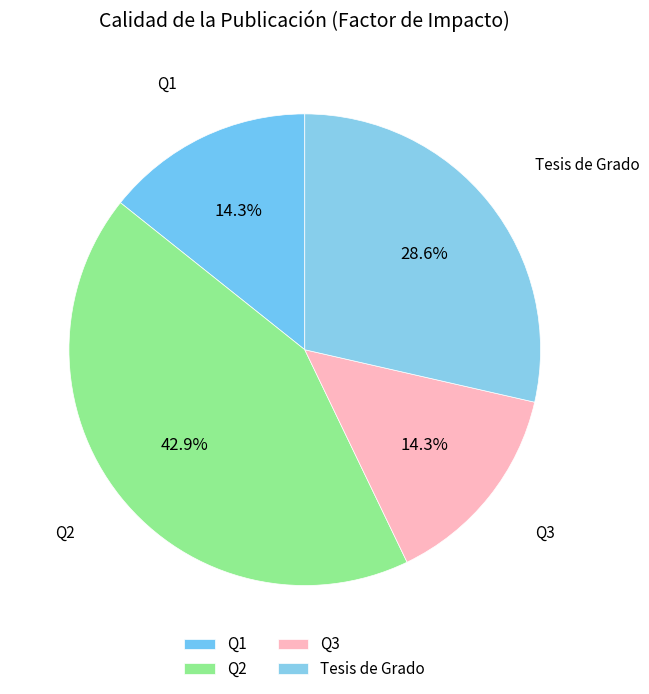

Combined, what portion of the pie is Q2 and Q3?

57.1%